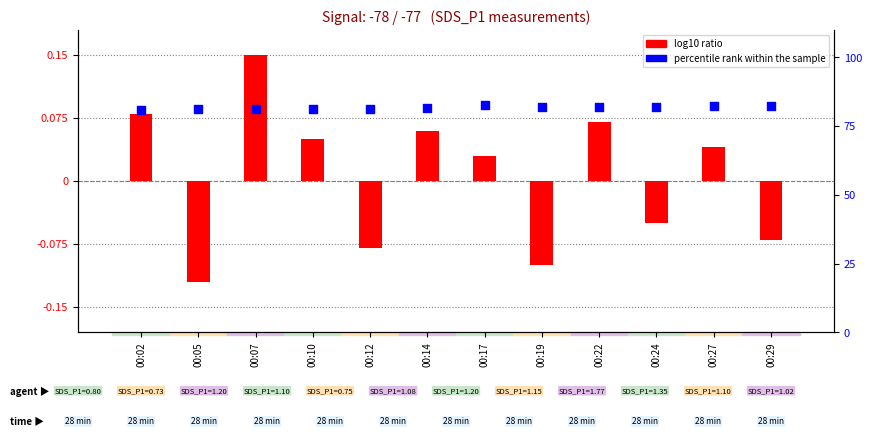

At which category is the sum across all series the highest?

00:17